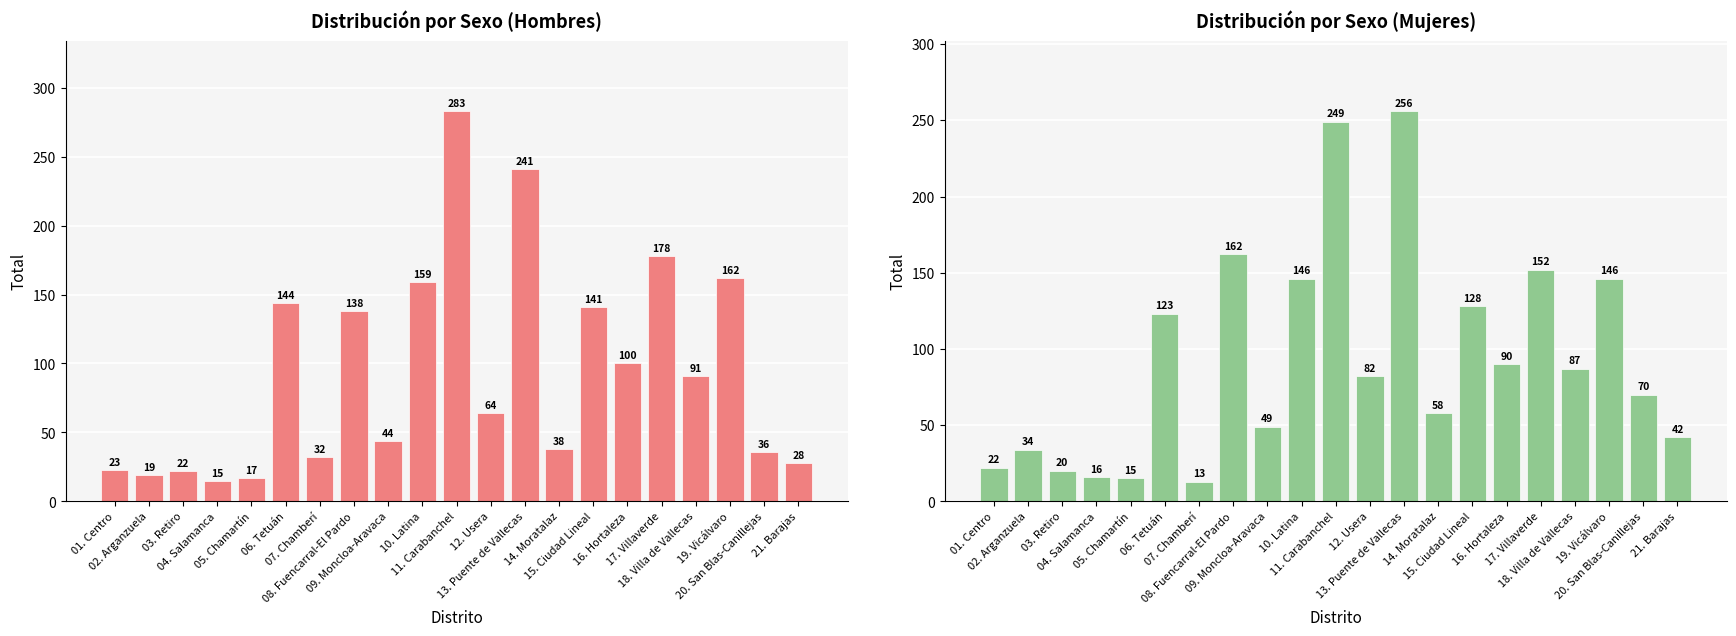

Which series has the largest range (max minus min)?

Hombres